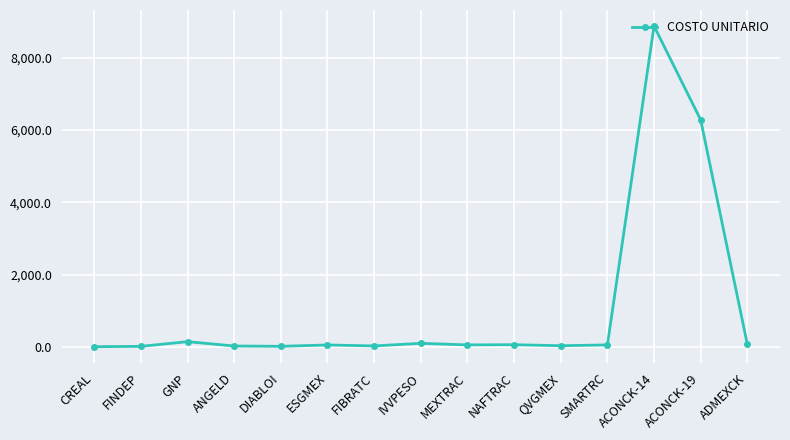

True or false: the data has more than 2 interior local peaks.

True